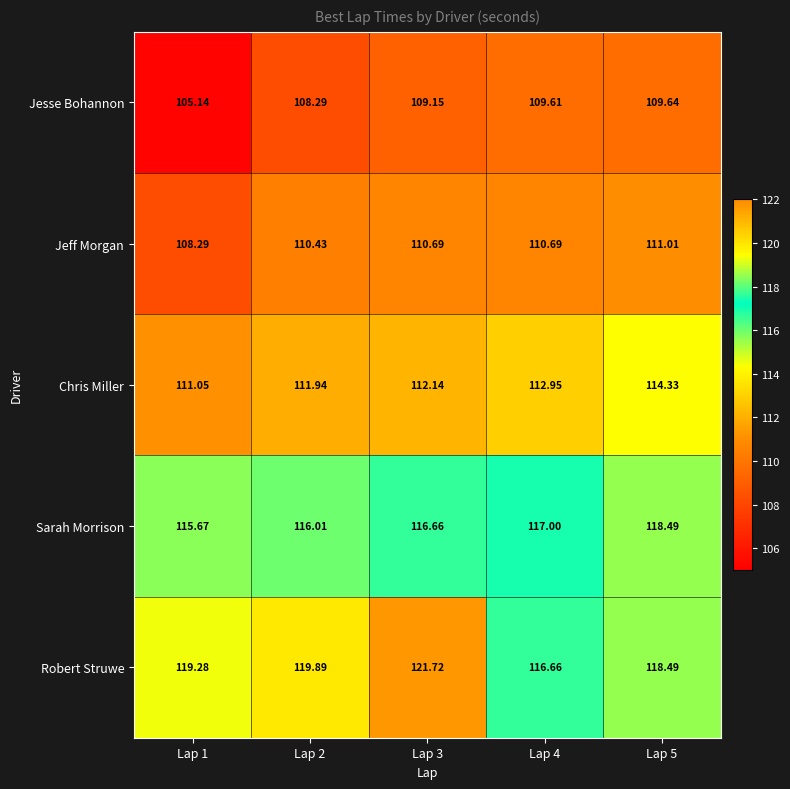

Which series has the largest total across all categories?

Robert Struwe